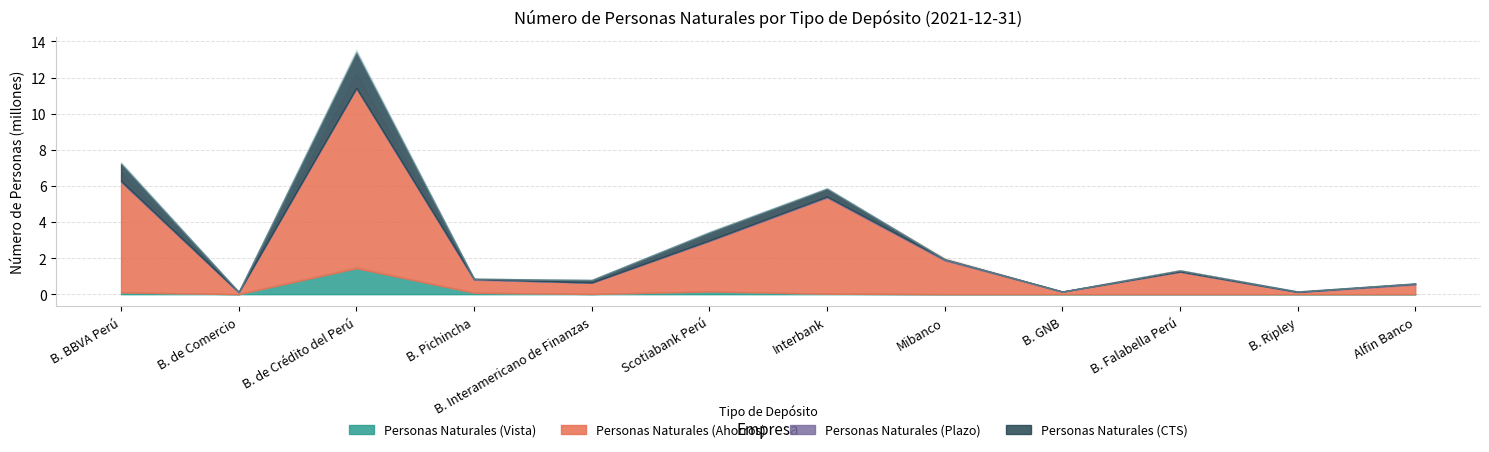

True or false: Personas Naturales (Ahorros) and Personas Naturales (CTS) cross at least once.

False